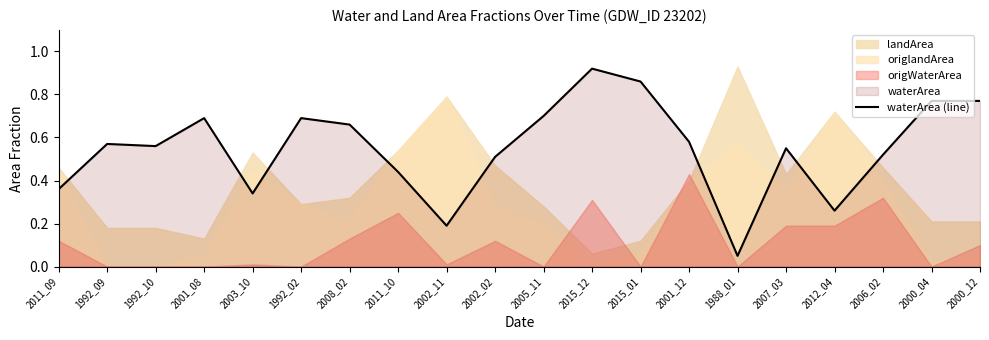

Does the chart display data point markers on the line(s)?

No